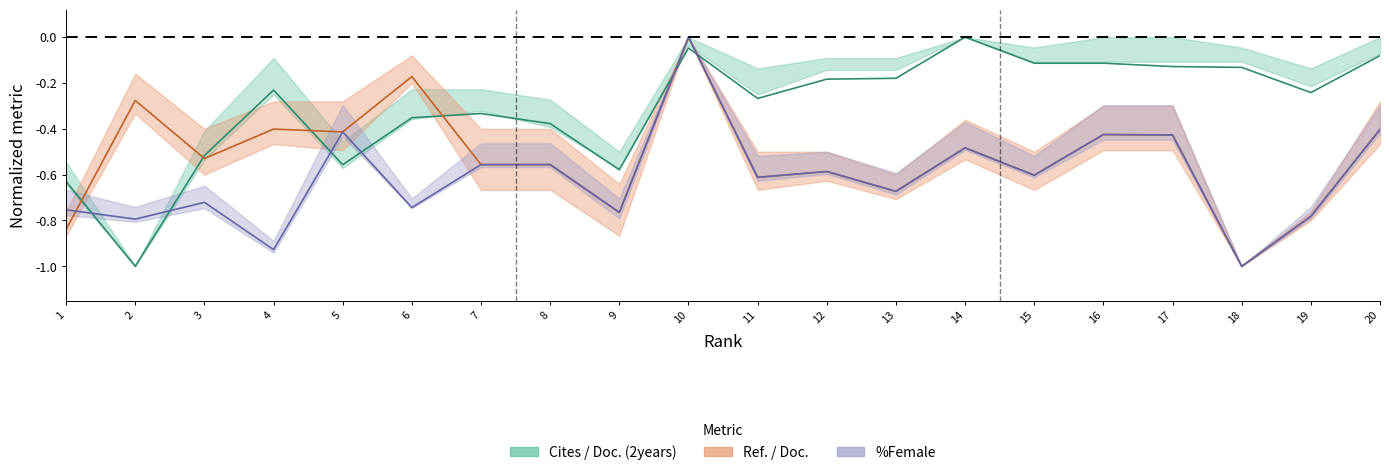

Reading left to right, extract all data points from this chart.

Cites / Doc. (2years): -0.6	-1.0	-0.5	-0.2	-0.6	-0.4	-0.3	-0.4	-0.6	-0.0	-0.3	-0.2	-0.2	-0.0	-0.1	-0.1	-0.1	-0.1	-0.2	-0.1
Ref. / Doc.: -0.8	-0.3	-0.5	-0.4	-0.4	-0.2	-0.6	-0.6	-0.8	-0.0	-0.6	-0.6	-0.7	-0.5	-0.6	-0.4	-0.4	-1.0	-0.8	-0.4
%Female: -0.8	-0.8	-0.7	-0.9	-0.4	-0.7	-0.6	-0.6	-0.8	-0.0	-0.6	-0.6	-0.7	-0.5	-0.6	-0.4	-0.4	-1.0	-0.8	-0.4